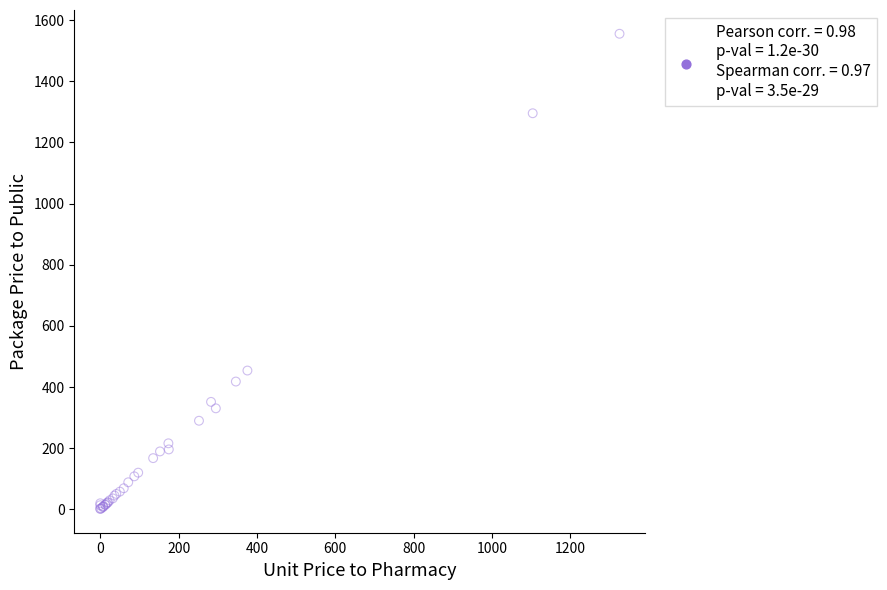

What Y value in the scatter plot is closest to 778?

454.0